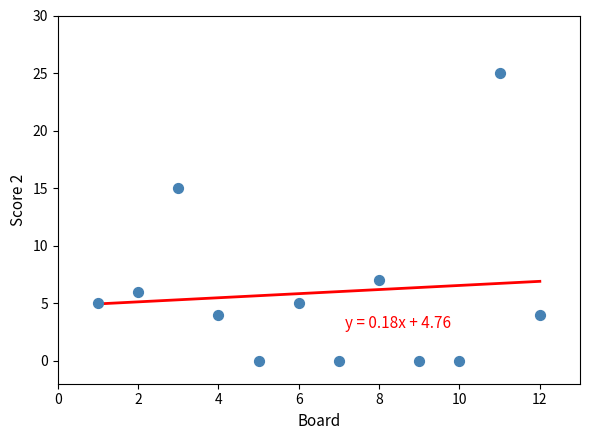

What is the average X value?

6